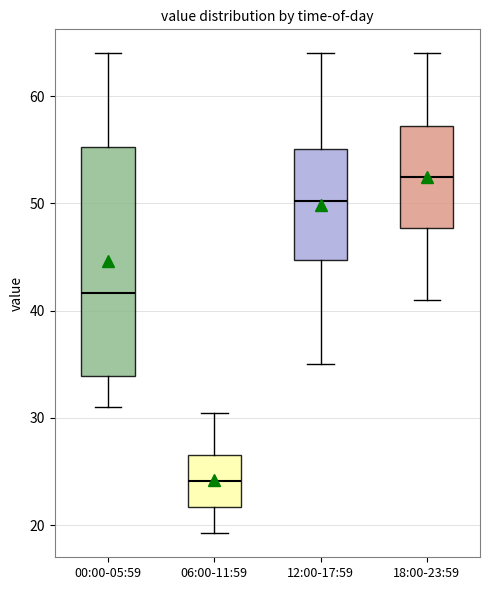

Which box is the tallest, from its lower edge to its upper edge?

00:00-05:59